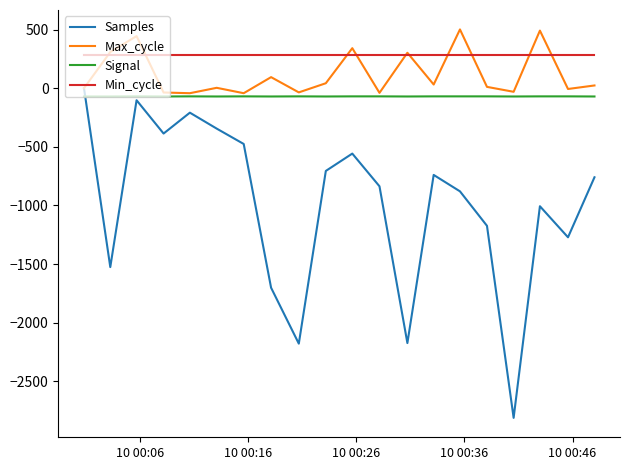

Which series has the largest total across all categories?

Min_cycle